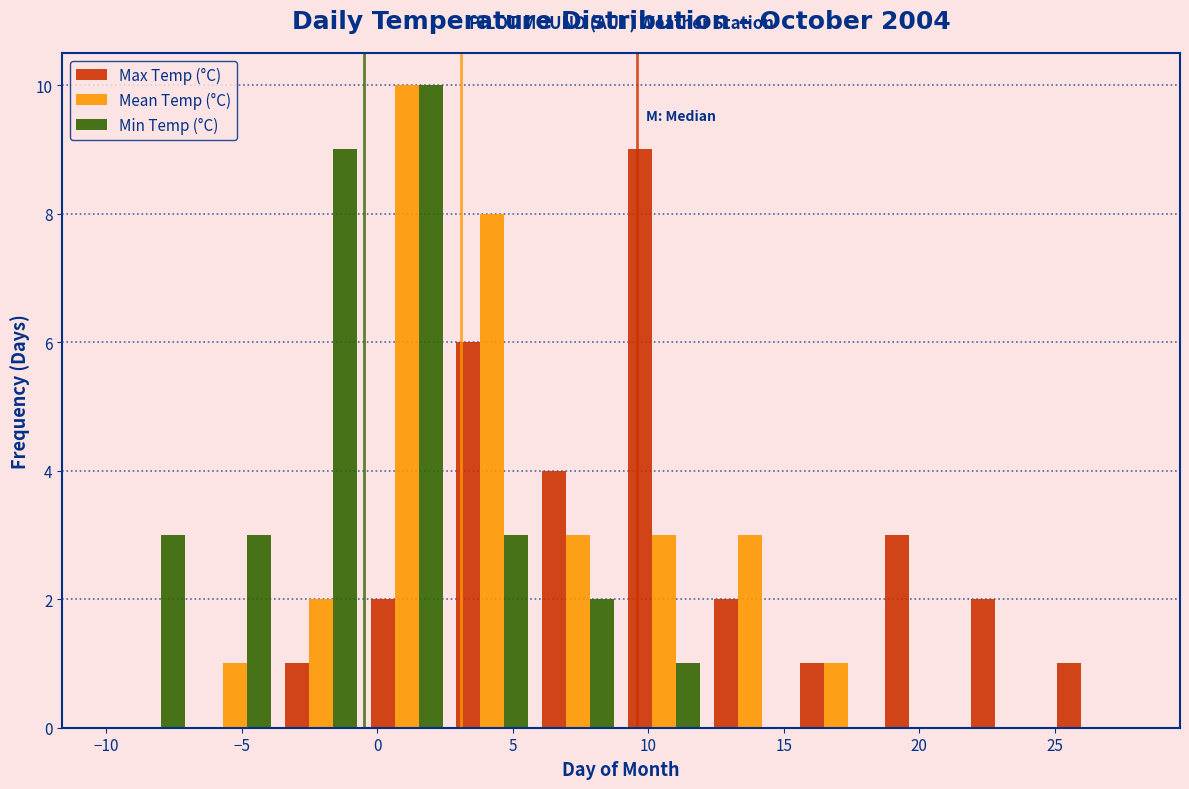

Reading left to right, transcribe this chart: for each range on the x-axis, give the height of each series' bar. Neither the bar edges nor the heights are printed on the chart, so give them approximately, as read against the axes.

-10.0 to -7.0: Max Temp (°C)=0	Mean Temp (°C)=0	Min Temp (°C)=3
-7.0 to -3.5: Max Temp (°C)=0	Mean Temp (°C)=1	Min Temp (°C)=3
-3.5 to -0.5: Max Temp (°C)=1	Mean Temp (°C)=2	Min Temp (°C)=9
-0.5 to 2.5: Max Temp (°C)=2	Mean Temp (°C)=10	Min Temp (°C)=10
2.5 to 6.0: Max Temp (°C)=6	Mean Temp (°C)=8	Min Temp (°C)=3
6.0 to 9.0: Max Temp (°C)=4	Mean Temp (°C)=3	Min Temp (°C)=2
9.0 to 12.0: Max Temp (°C)=9	Mean Temp (°C)=3	Min Temp (°C)=1
12.0 to 15.5: Max Temp (°C)=2	Mean Temp (°C)=3	Min Temp (°C)=0
15.5 to 18.5: Max Temp (°C)=1	Mean Temp (°C)=1	Min Temp (°C)=0
18.5 to 21.5: Max Temp (°C)=3	Mean Temp (°C)=0	Min Temp (°C)=0
21.5 to 25.0: Max Temp (°C)=2	Mean Temp (°C)=0	Min Temp (°C)=0
25.0 to 28.0: Max Temp (°C)=1	Mean Temp (°C)=0	Min Temp (°C)=0